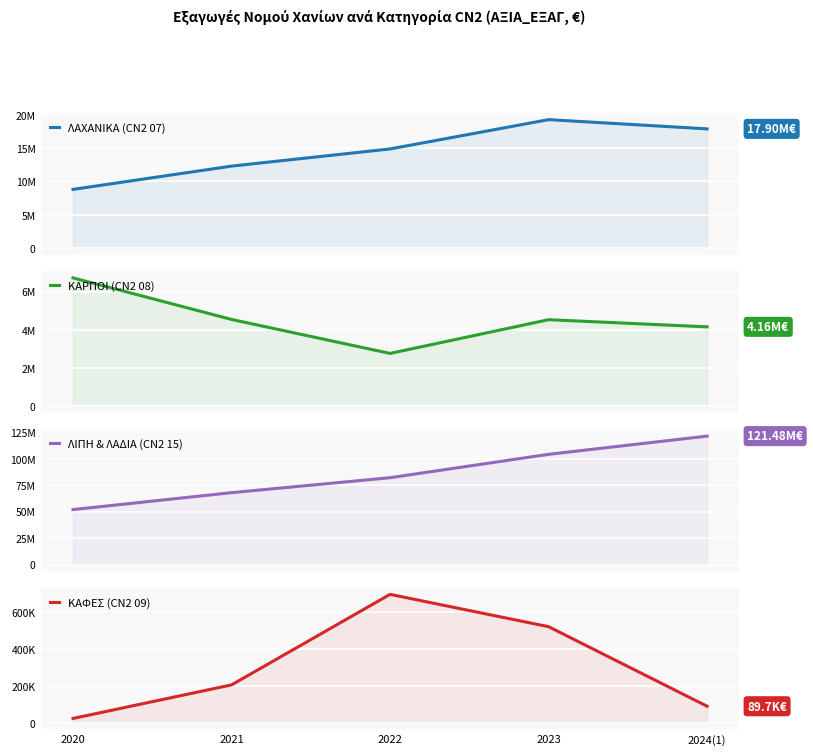

What position from the right is 2020?

5